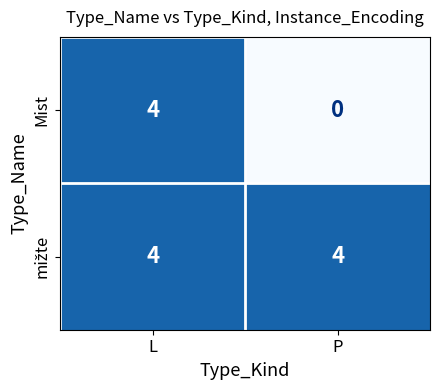

What is the sum of all Mist values?

4